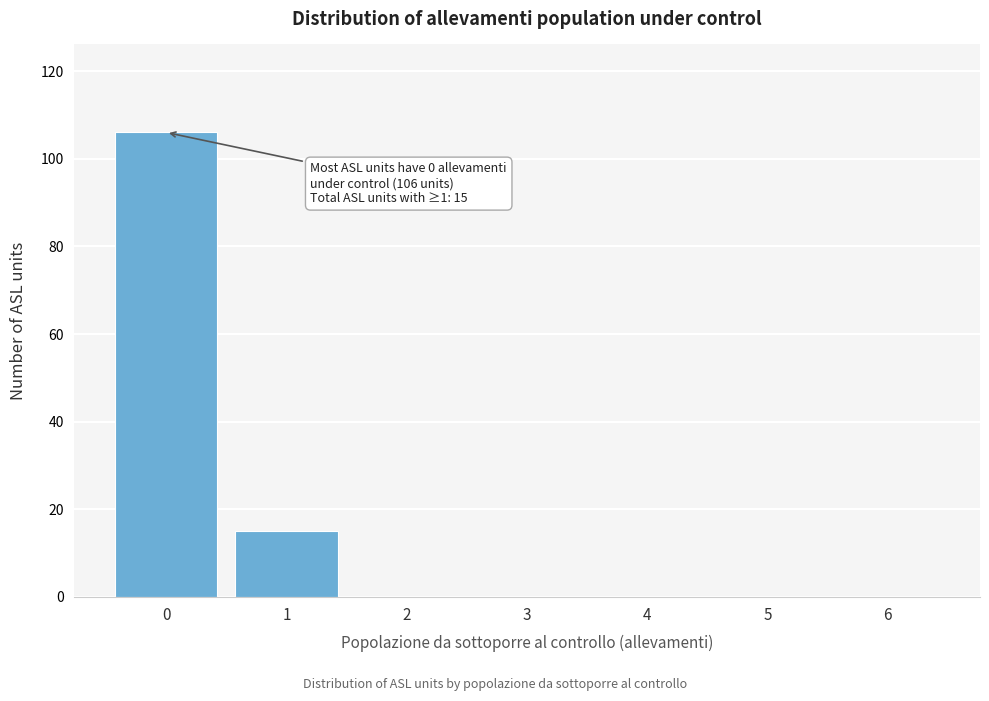

Reading left to right, transcribe all the data shown in this chart.

0=106	1=15	2=0	3=0	4=0	5=0	6=0